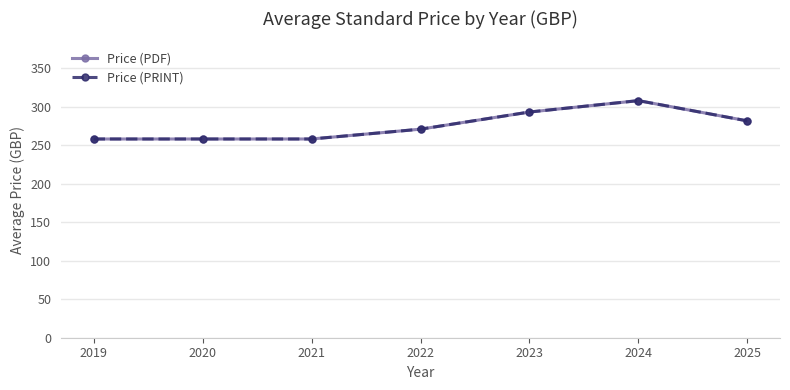

Is the value of Price (PDF) at 2025 greater than the value of Price (PRINT) at 2022?

Yes